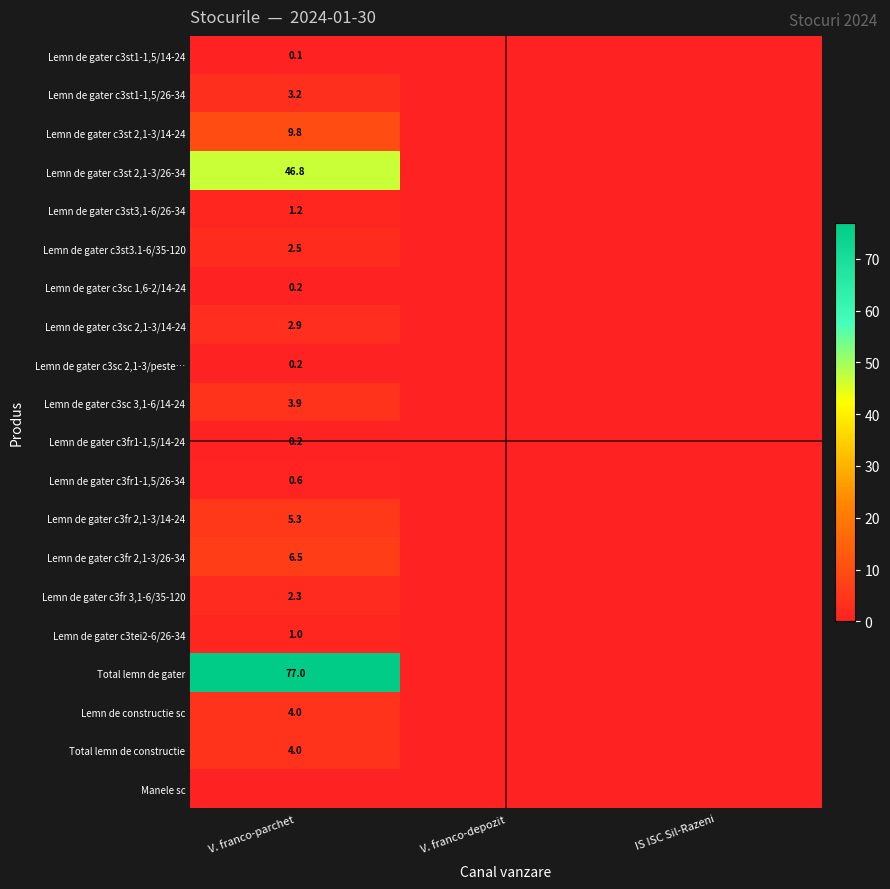

The Lemn de gater c3st3,1-6/26-34 series shows 1.2 at V. franco-parchet. True or false?

True